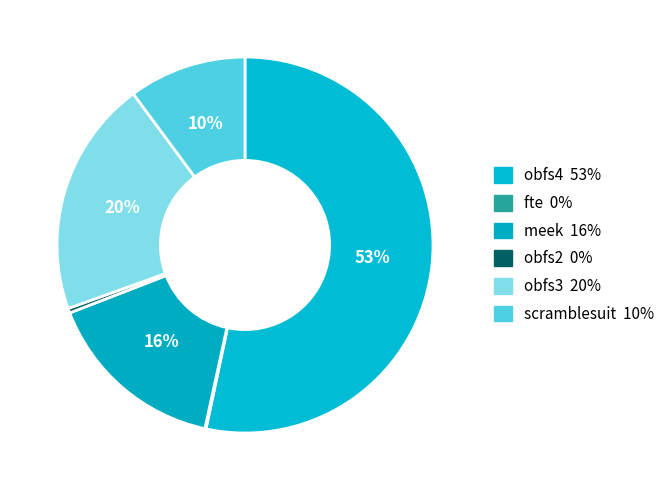

Which slice is the largest?

obfs4